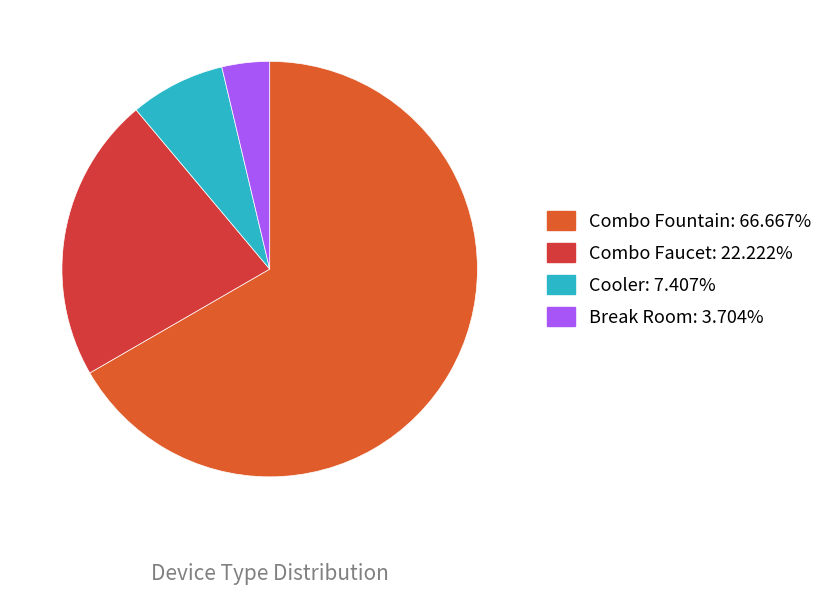

How many slices are in this pie chart?

4